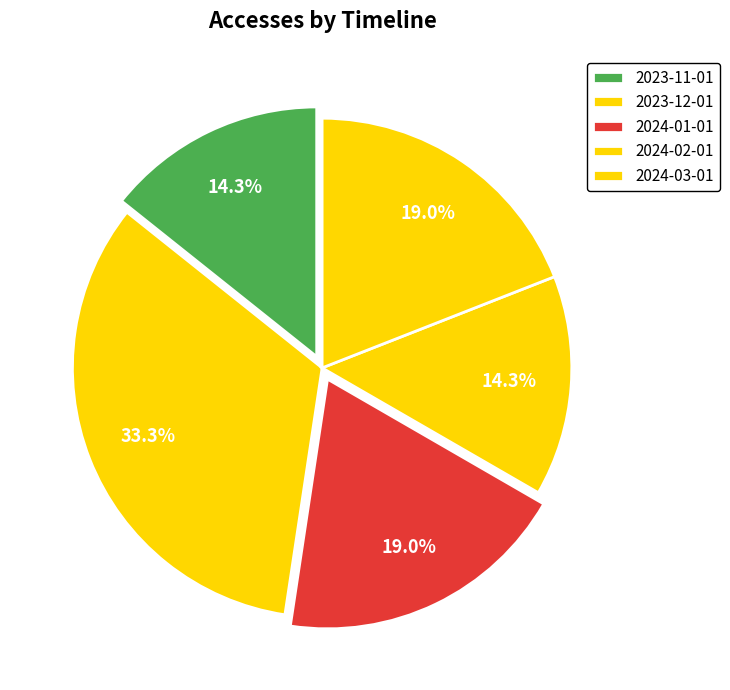

Rank the categories by value from highest to lowest.

2023-12-01, 2024-01-01, 2024-03-01, 2023-11-01, 2024-02-01